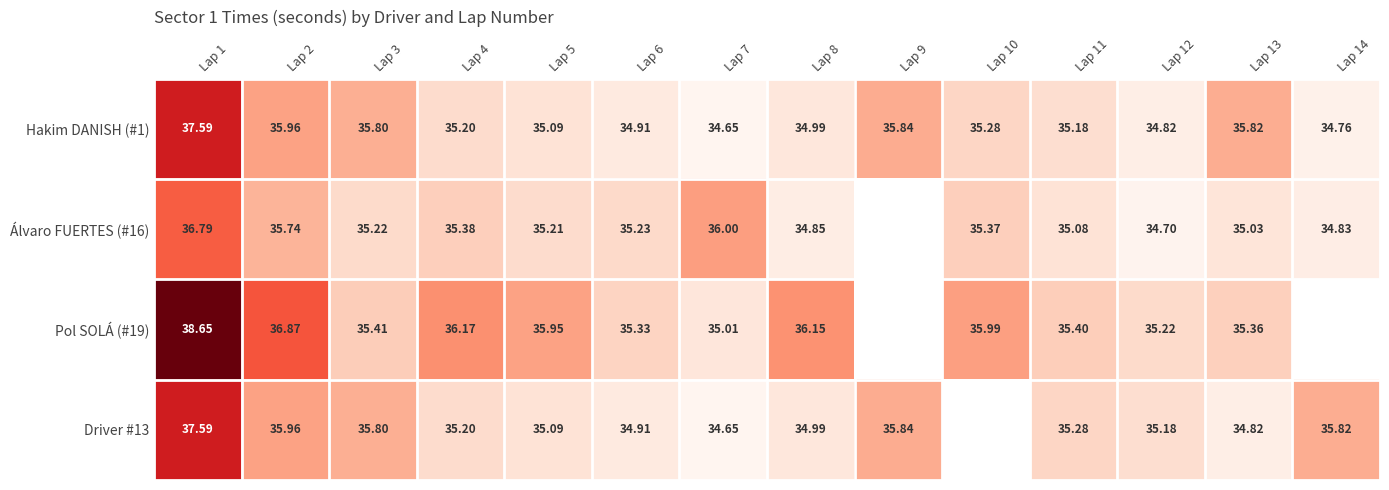

How many values in the Hakim DANISH (#1) series exceed 35?

9